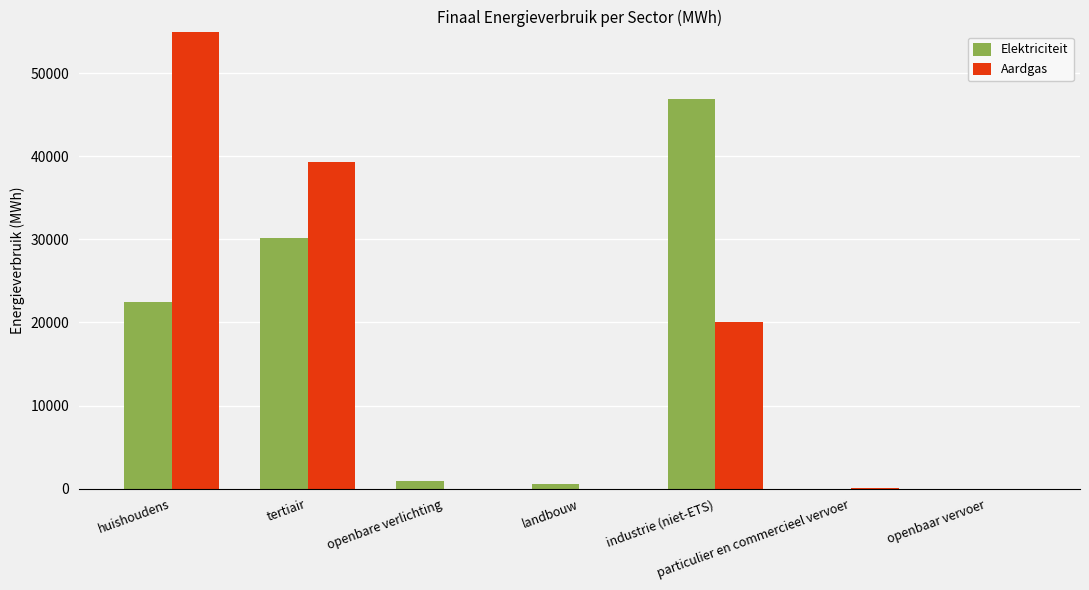

At which category is the sum across all series the highest?

huishoudens